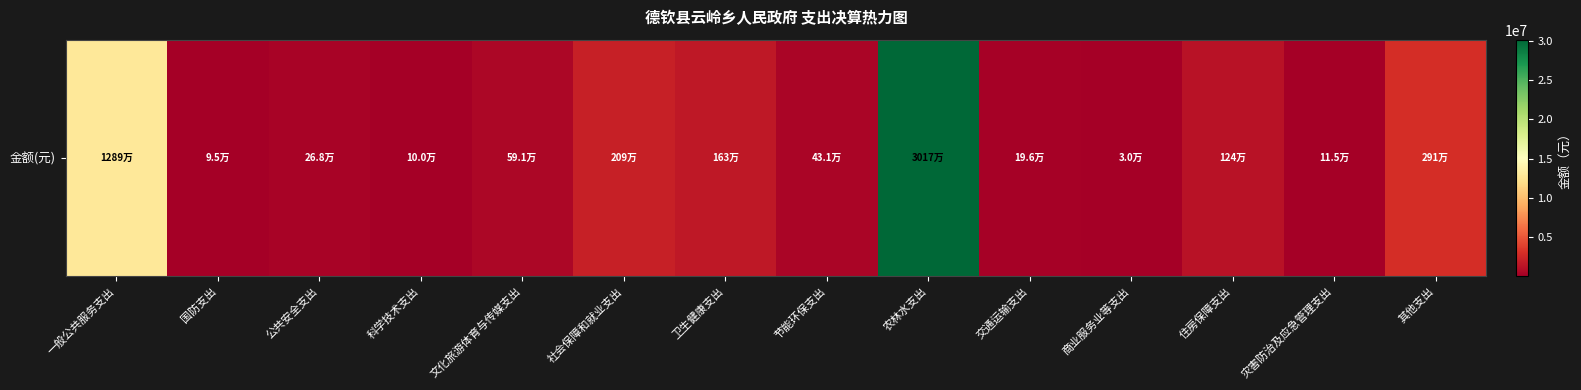

What is the difference between the maximum and minimum values?

30141883.5